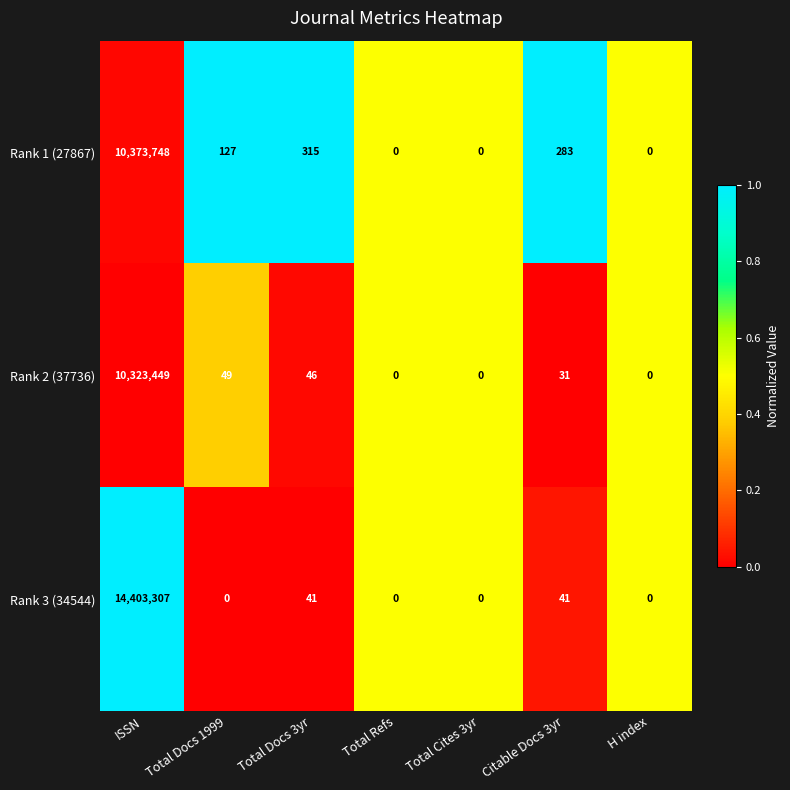

What is the sum of the Rank 3 (34544) values at Citable Docs 3yr and Total Refs?

41